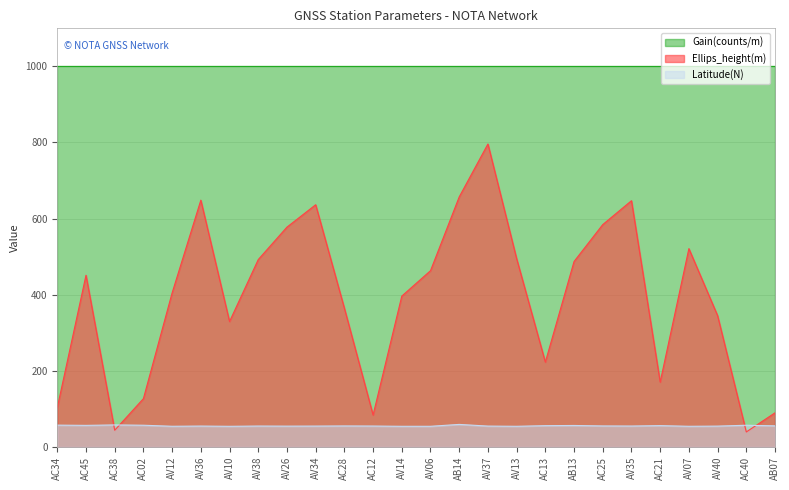

What is the value of the Latitude(N) point at the 22nd from the left?

55.9